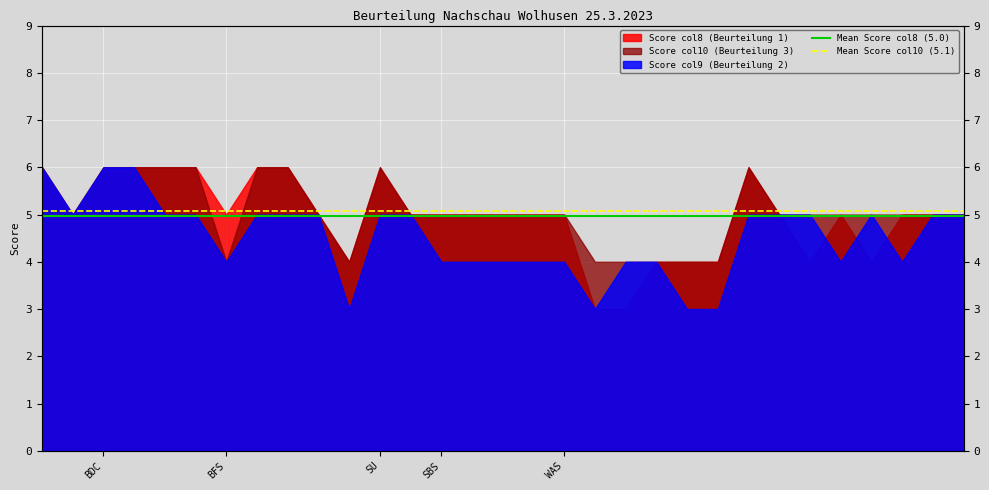

Is it true that Mean Score col8 (5.0) equals 5.0 at WAS?

True